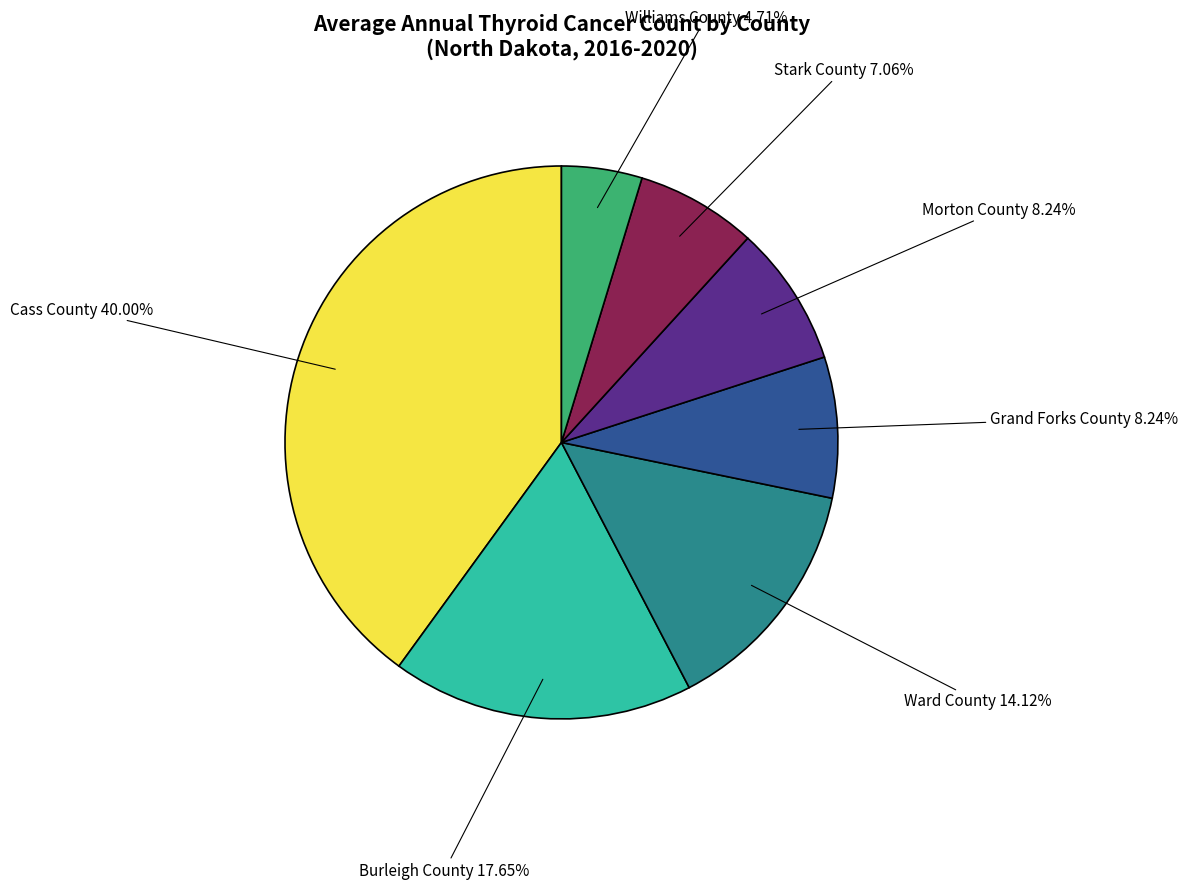

To the nearest percent, what is the average slice percentage?

14%